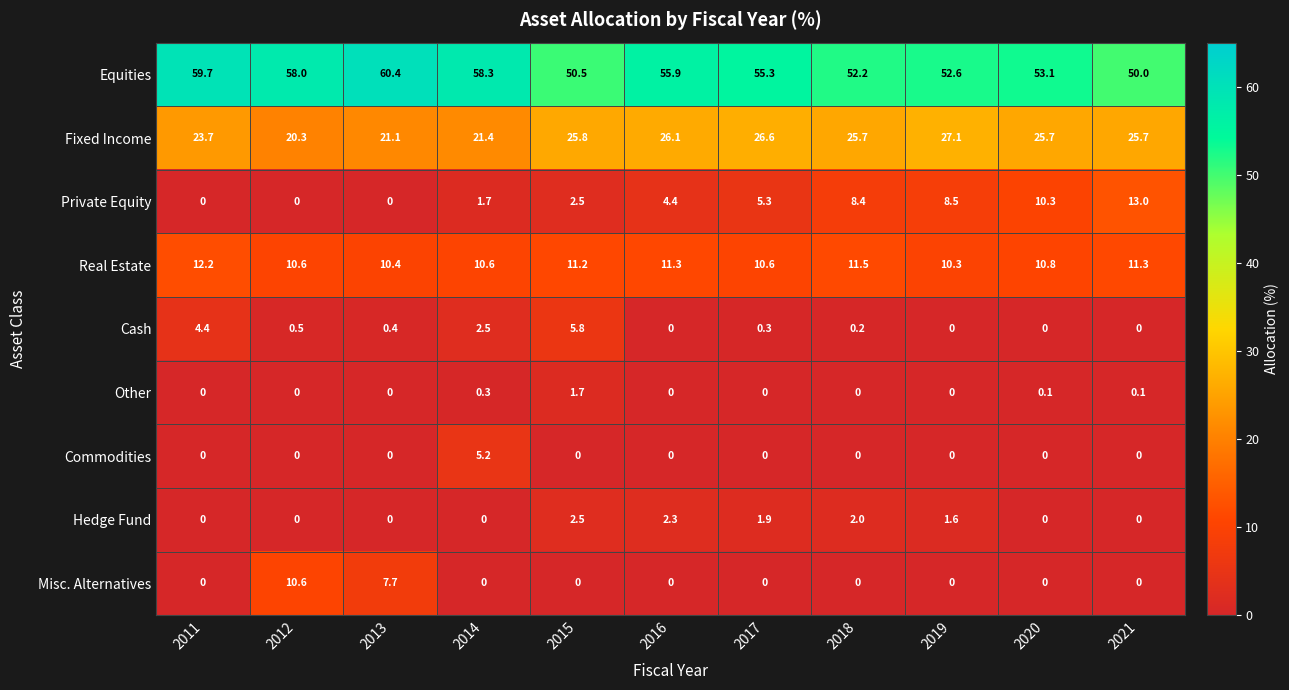

Which category has the lowest value in the Equities series?

2021